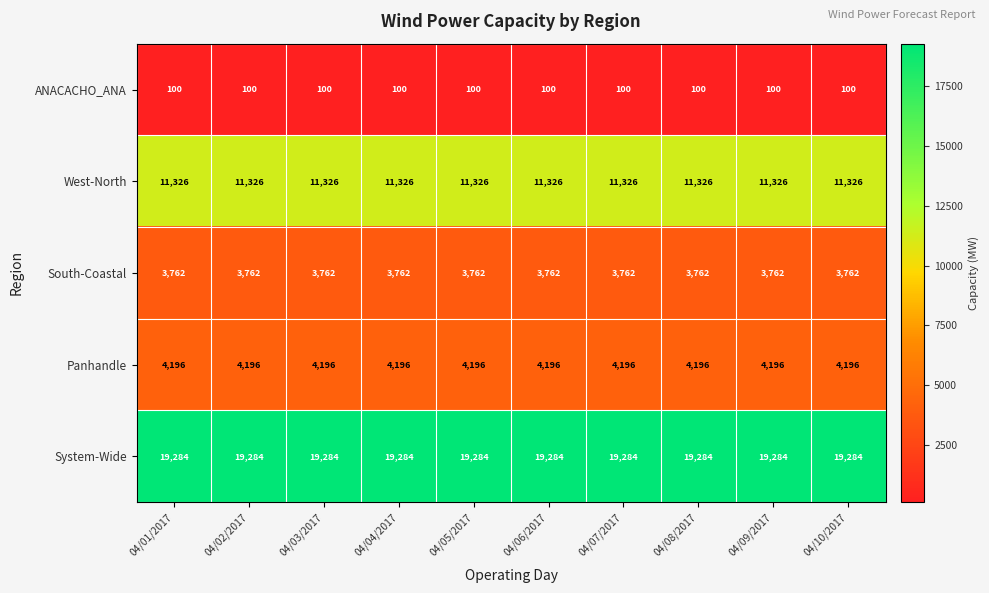

What is the maximum value shown in the chart?

19284